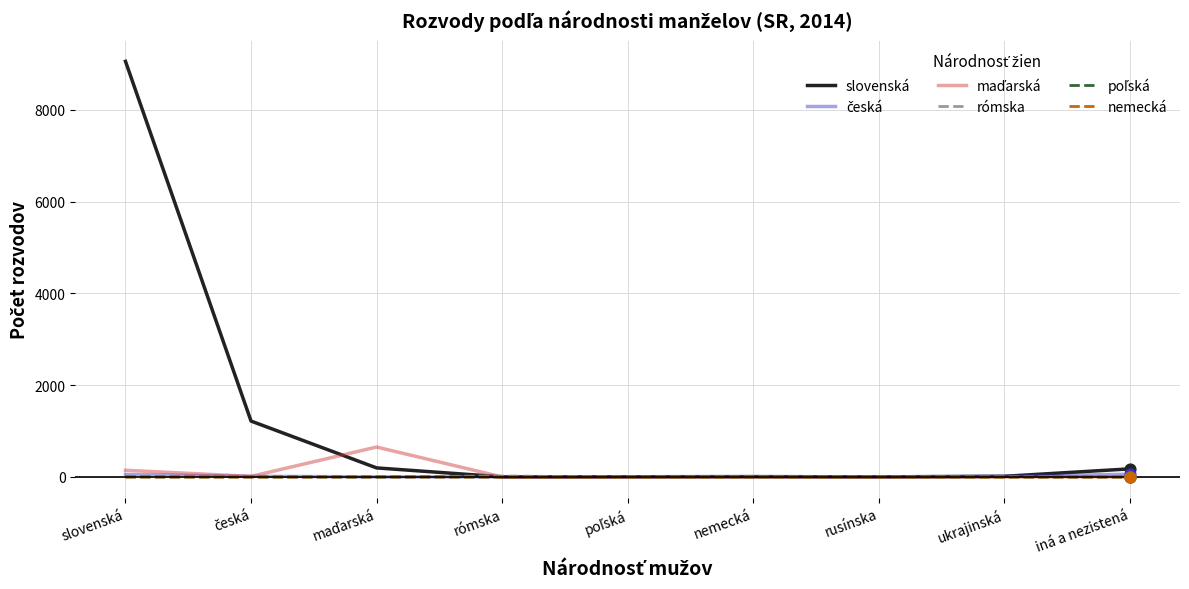

Which series has the widest spread of values?

slovenská